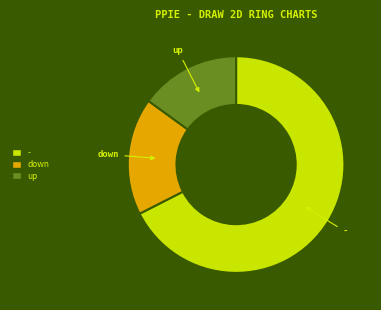

The - slice represents 54% of the pie. True or false?

False